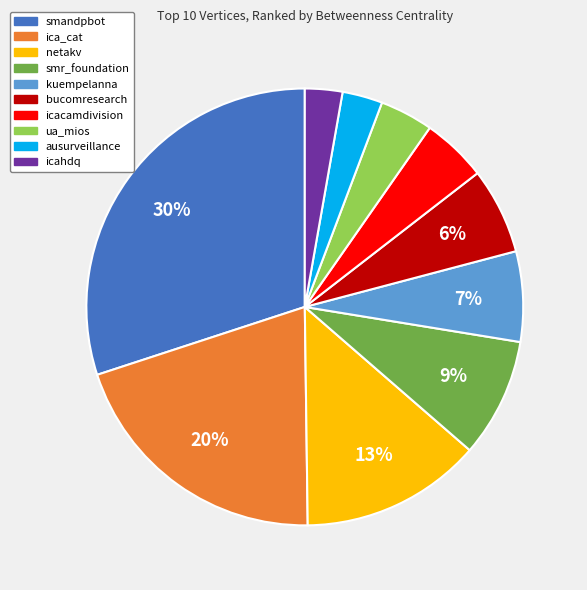

Is it true that ausurveillance is 3% of the pie?

True